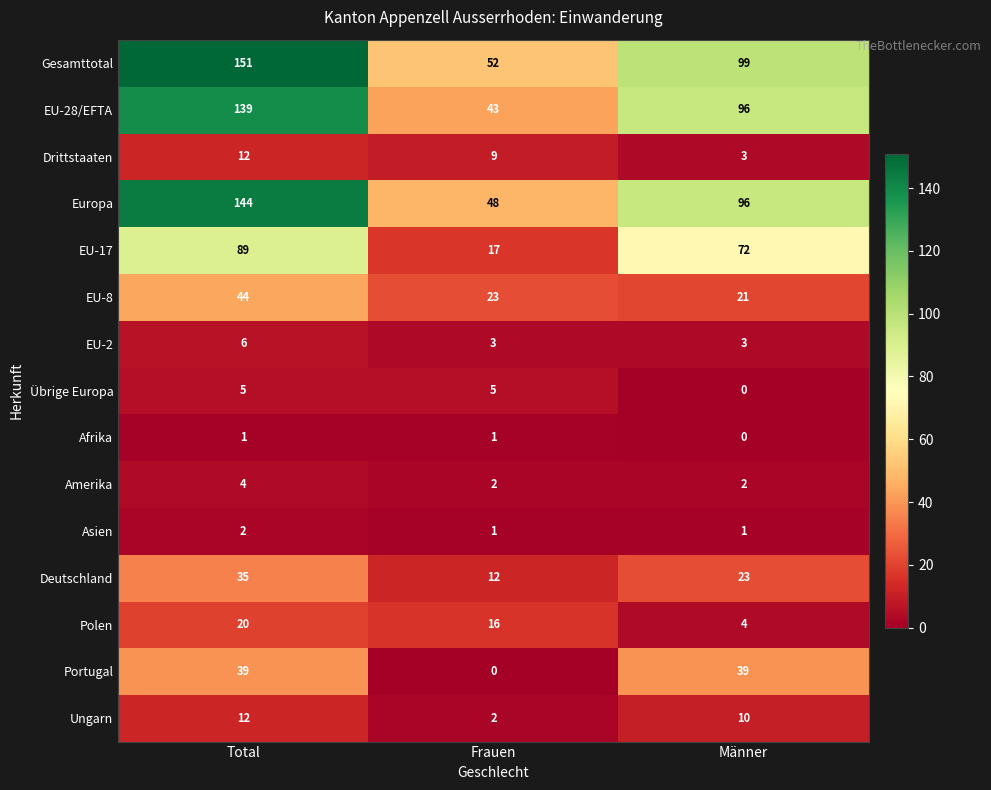

Rank the categories by Polen value from lowest to highest.

Männer, Frauen, Total